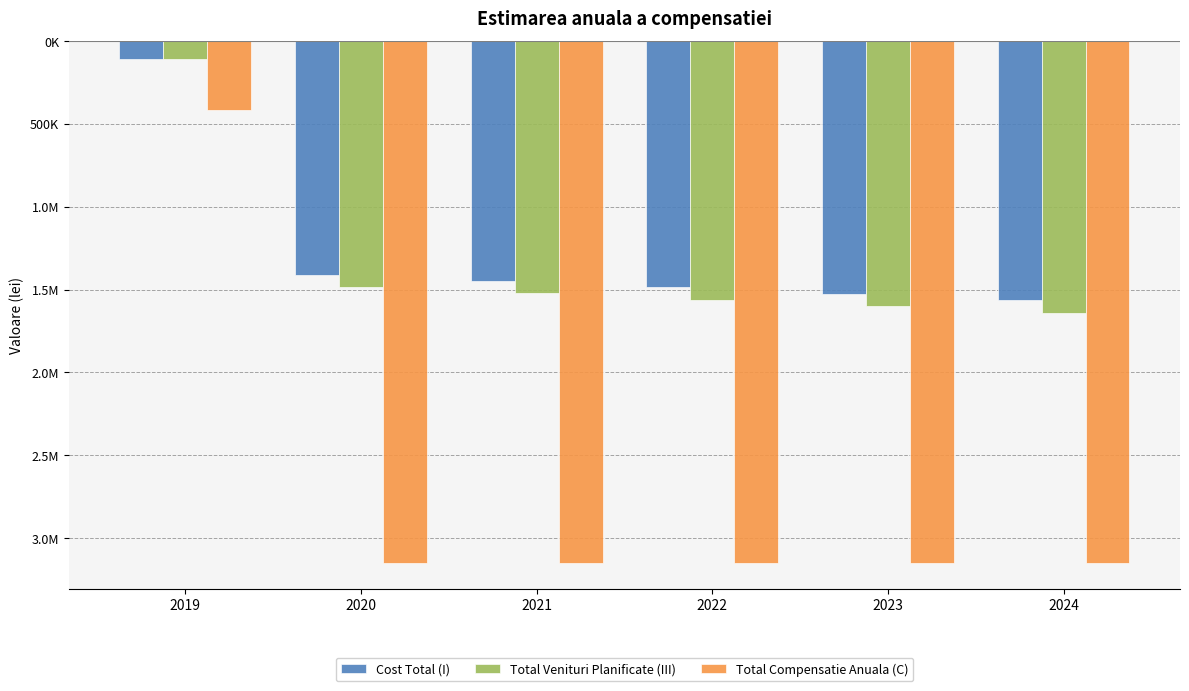

What is the value of the Cost Total (I) bar at the 5th from the left?

-1524426.1